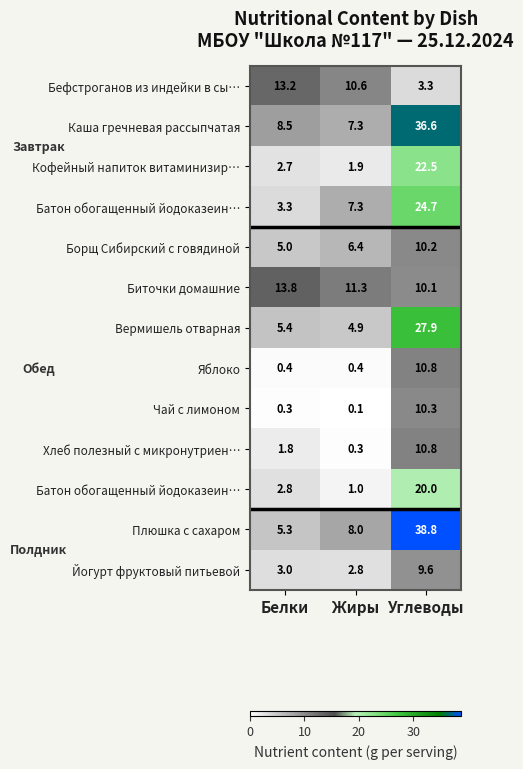

How many data points does each series have?

3